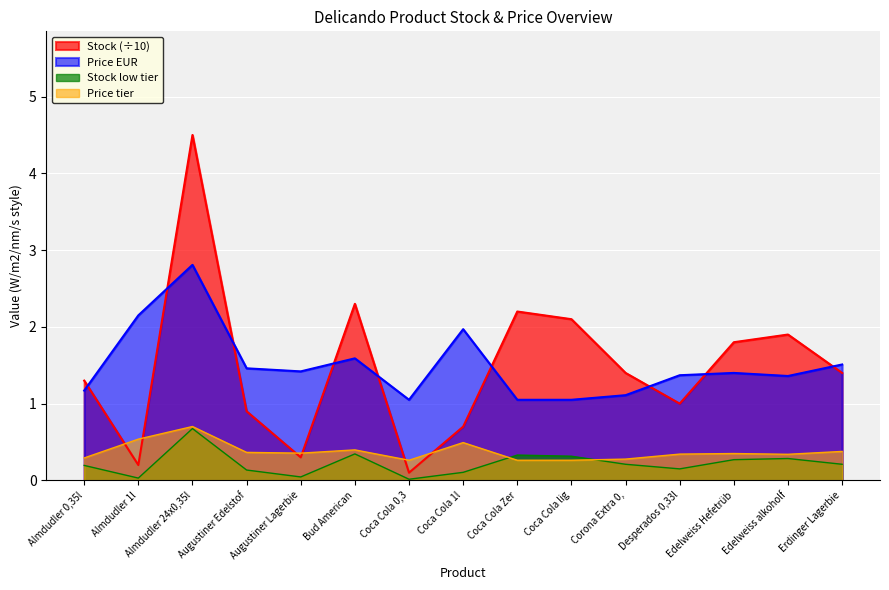

What is the label of the 8th point from the right?

Coca Cola 1l